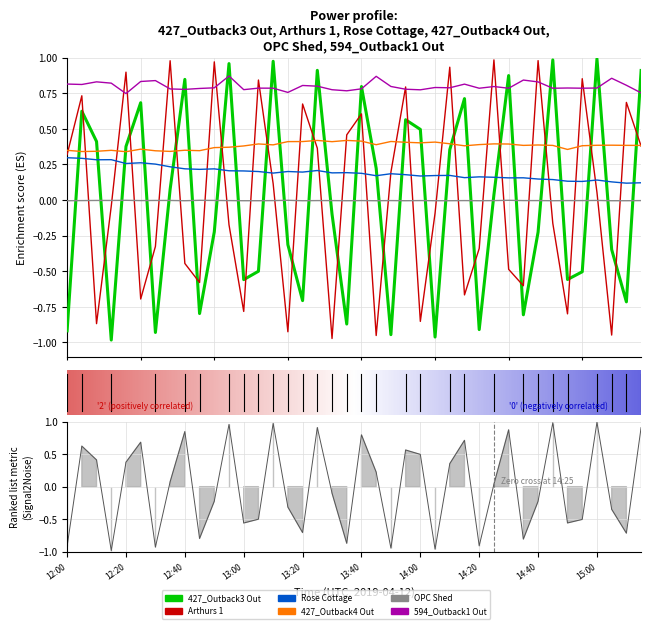

How many data points does each series have?

40